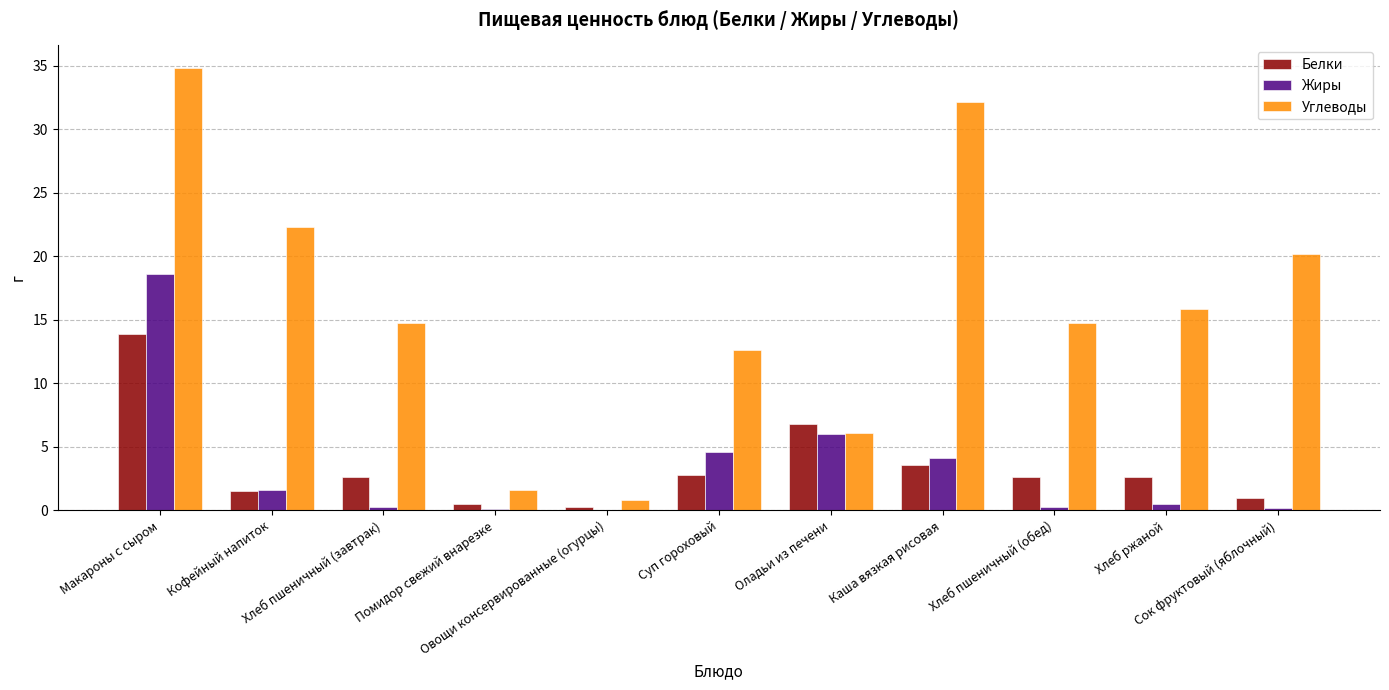

What is the highest value of the Белки series?

13.9